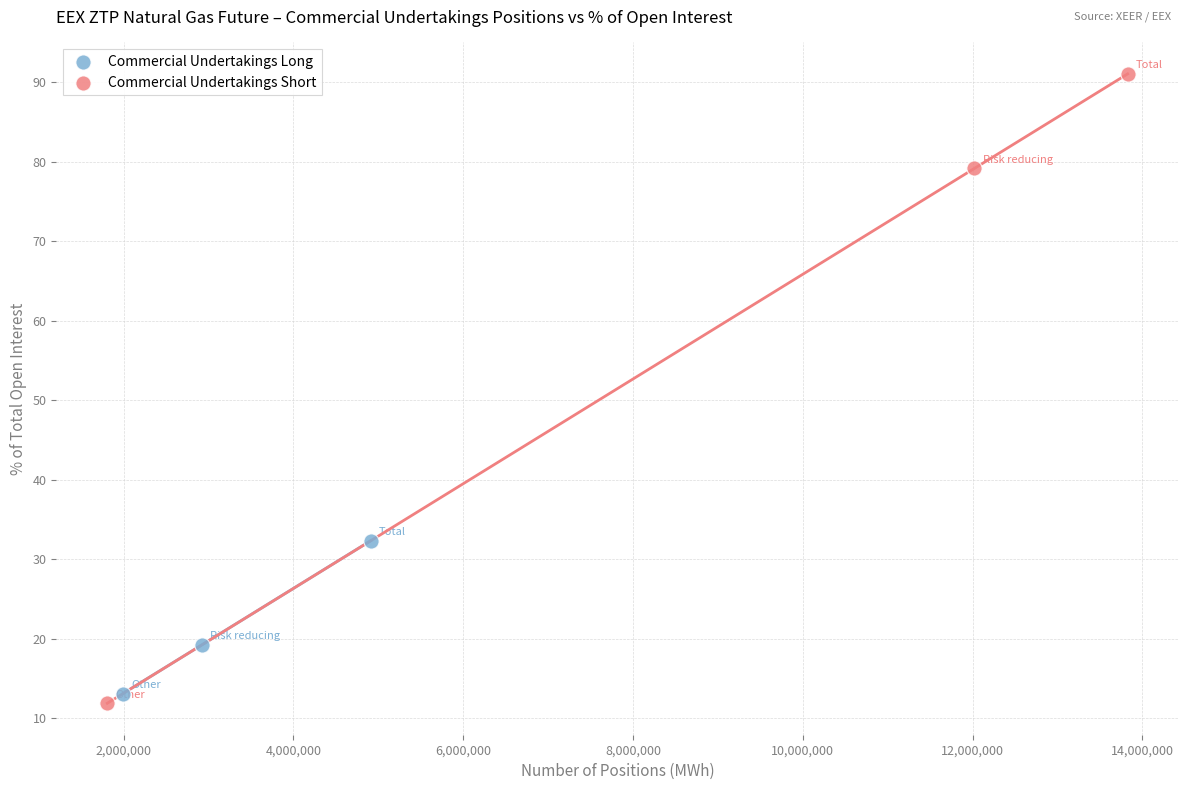

Which series reaches the minimum Y coordinate?

Commercial Undertakings Short